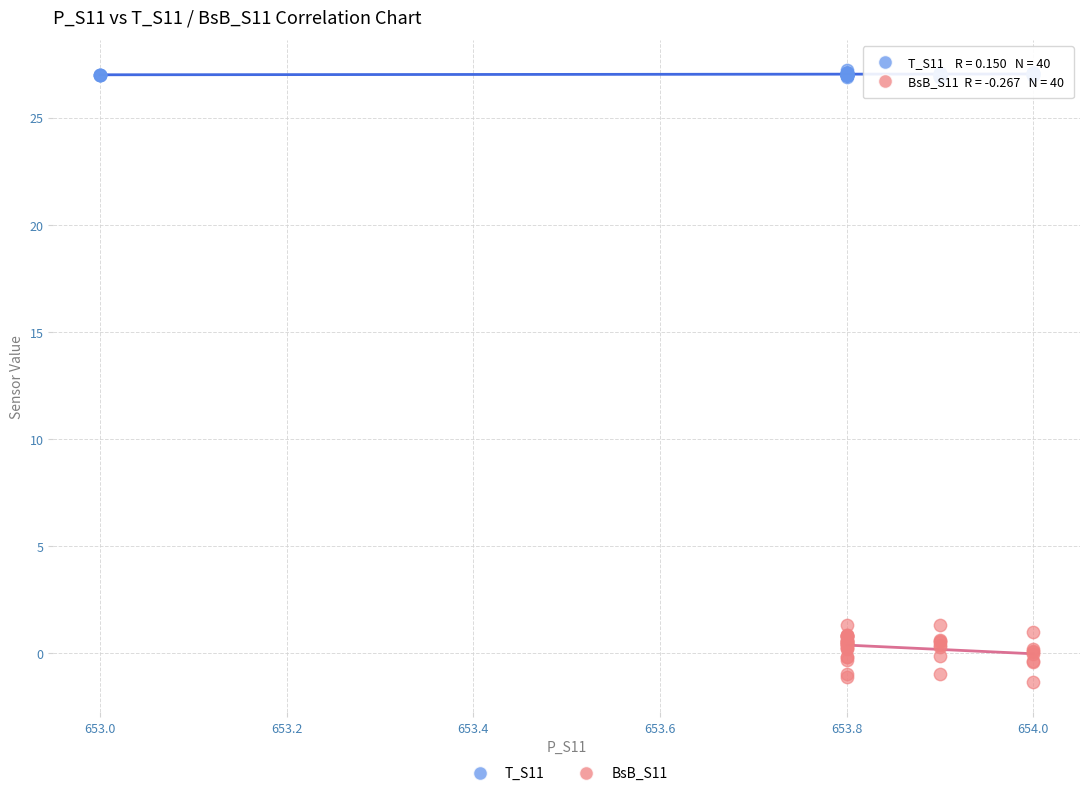

Which series contains the highest Y value?

T_S11